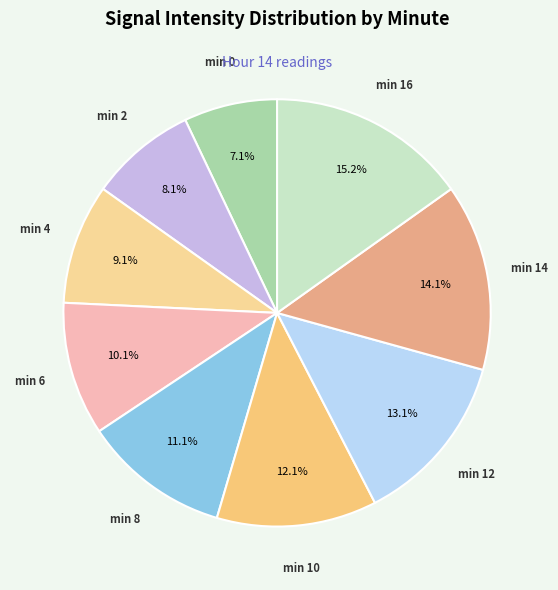

How many segments does this pie chart have?

9